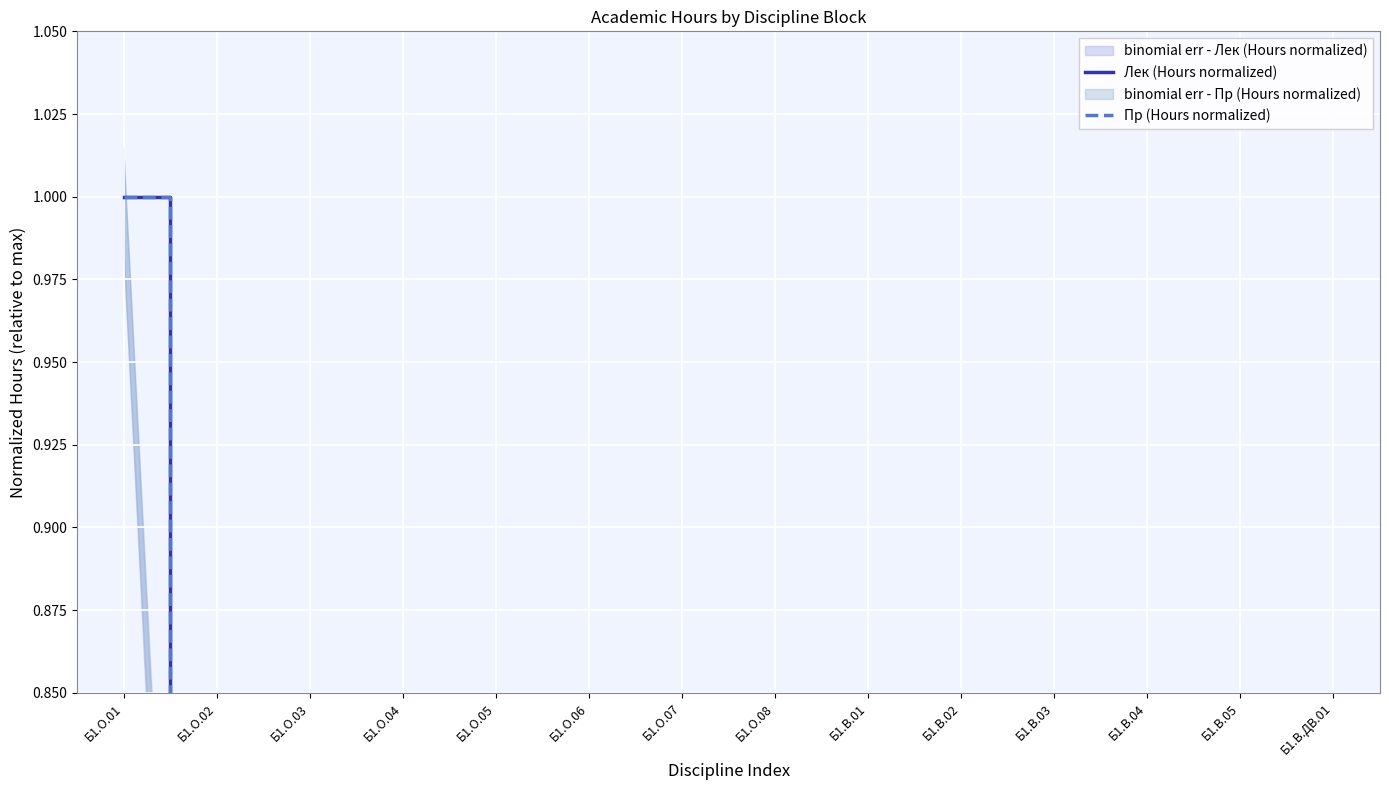

How many intersections are there between Пр (Hours normalized) and Лек (Hours normalized)?

6